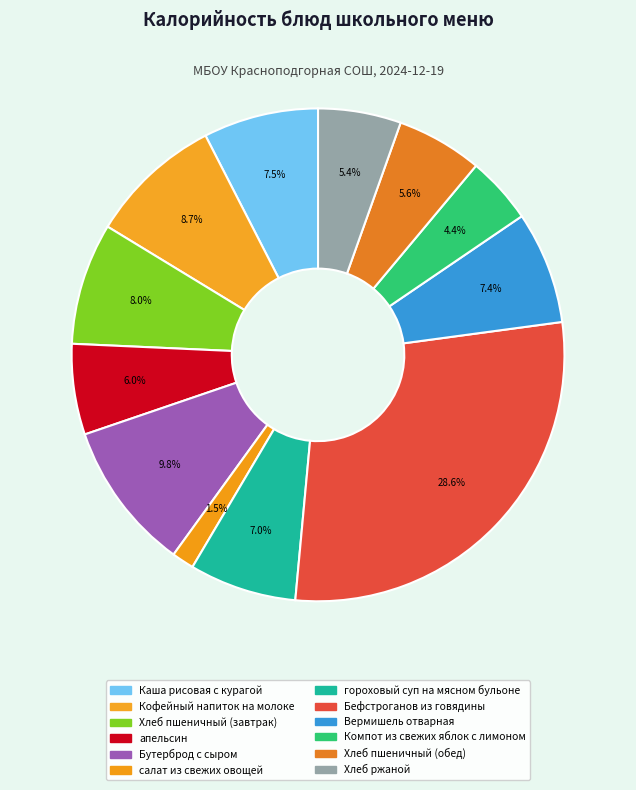

To the nearest percent, what is the difference between the гороховый суп на мясном бульоне and Бутерброд с сыром slice percentages?

3%